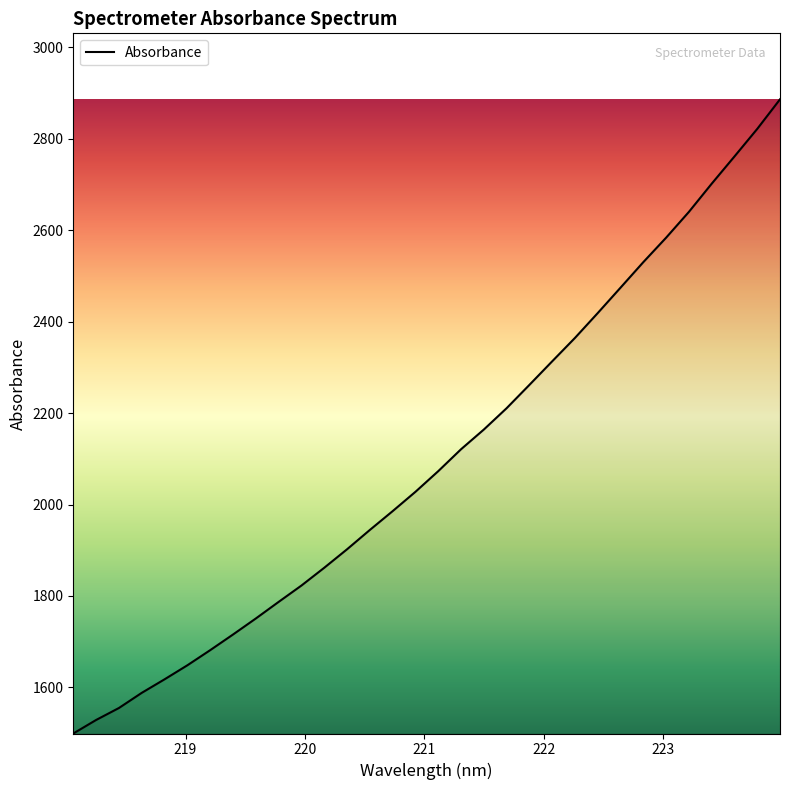

Count the number of data series in this chart.

1